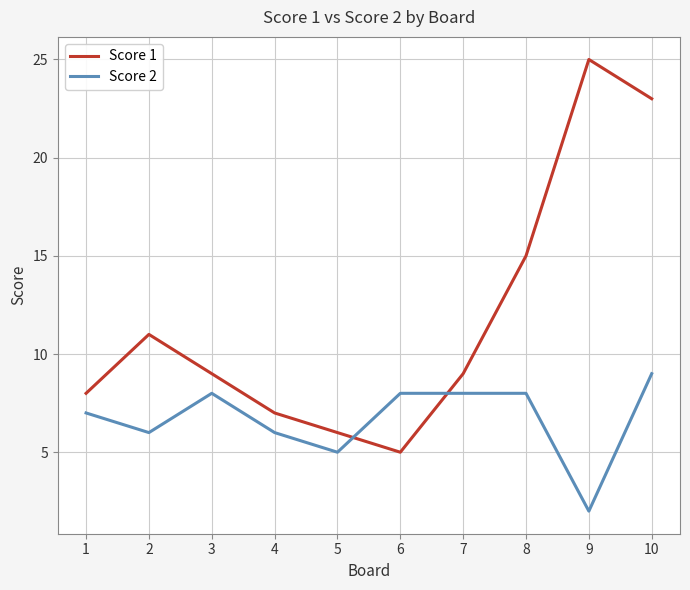

At which category is the sum across all series the highest?

10